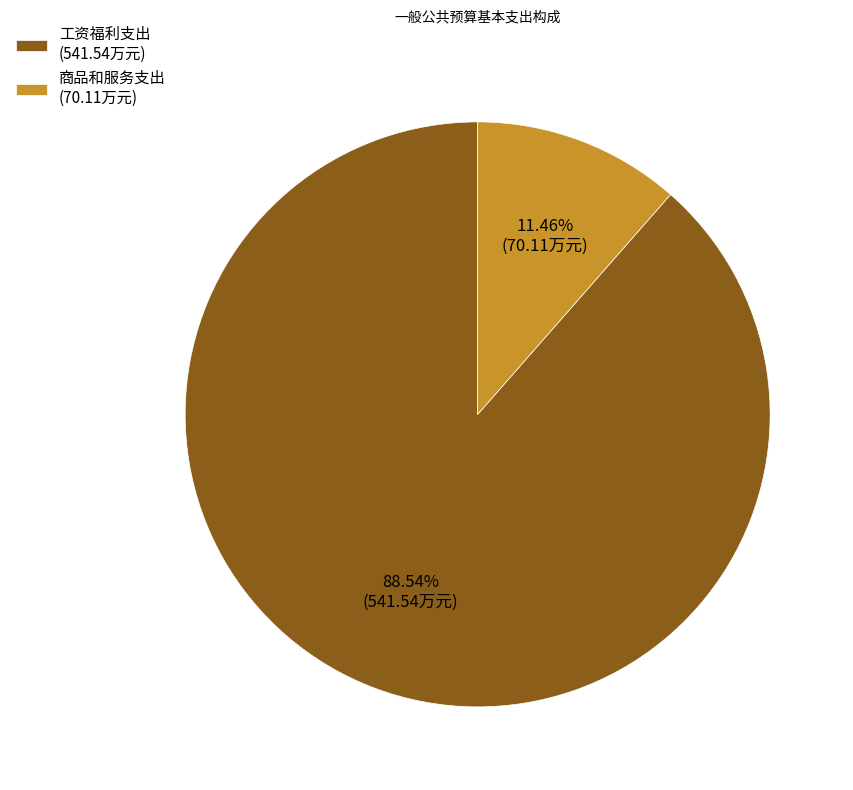

Rank the categories by value from highest to lowest.

工资福利支出, 商品和服务支出